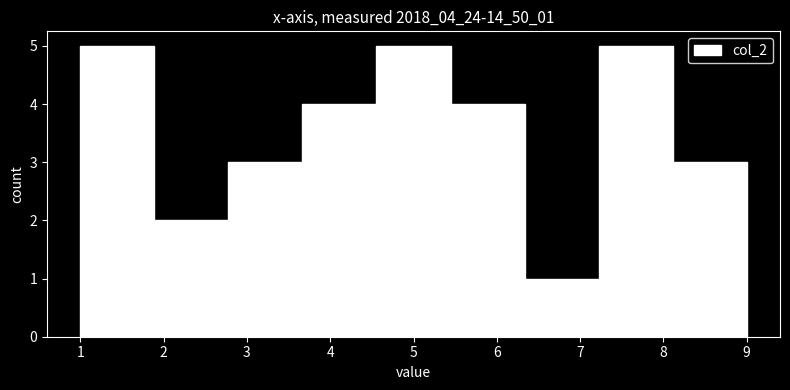

Reading left to right, list every bar in this chart as the range it spans on the x-axis followed by its height. Neither the bar edges nor the heights are printed on the chart, so give them approximately, as read against the axes.

1.0 to 1.9: 5
1.9 to 2.8: 2
2.8 to 3.7: 3
3.7 to 4.6: 4
4.6 to 5.4: 5
5.4 to 6.3: 4
6.3 to 7.2: 1
7.2 to 8.1: 5
8.1 to 9.0: 3